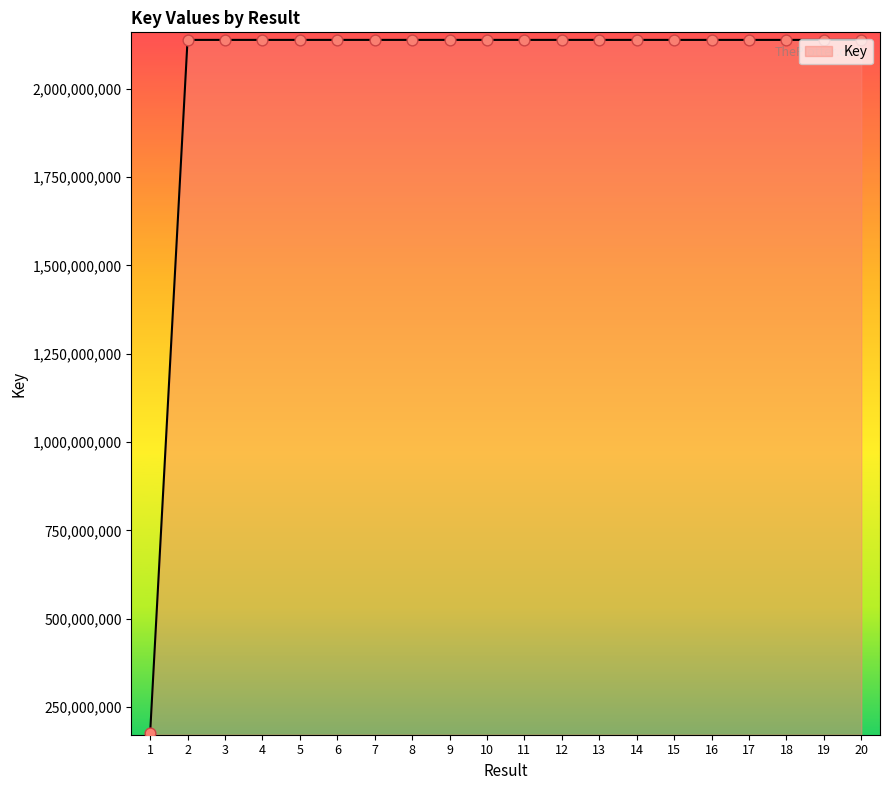

What is the change in value from 13 to 17?

-17523